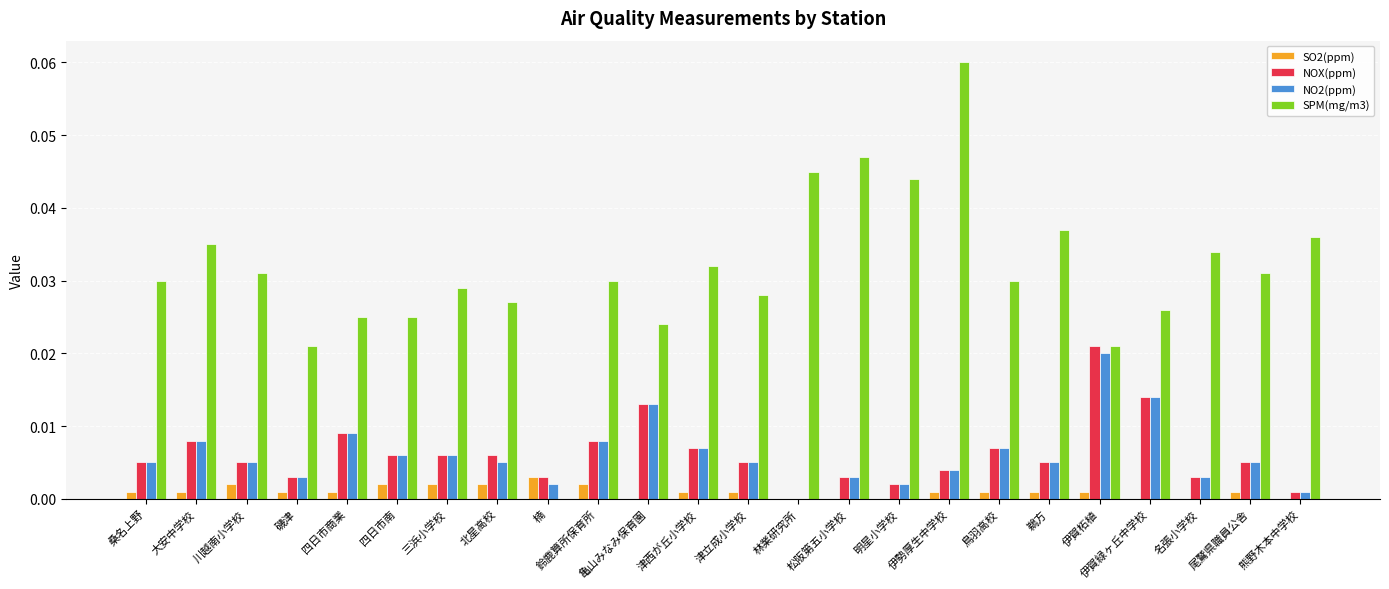

Which series has the widest spread of values?

SPM(mg/m3)